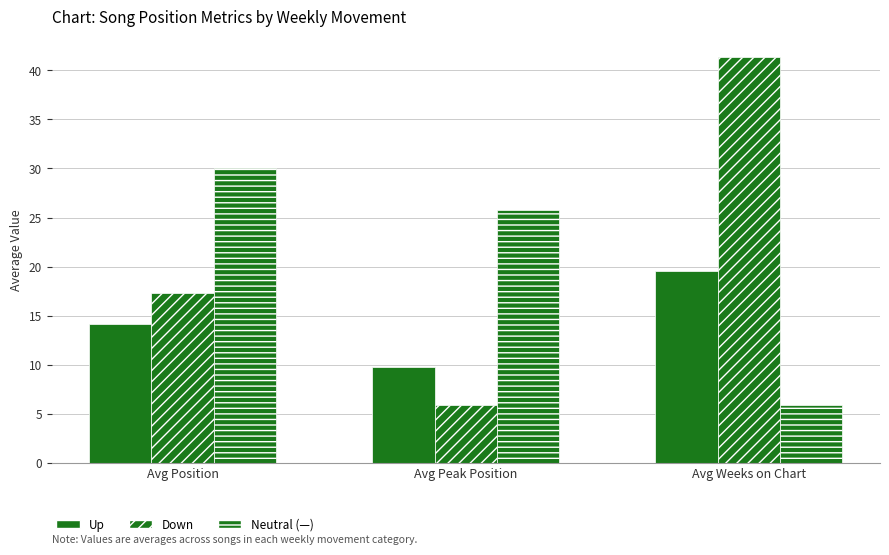

How many data points does each series have?

3